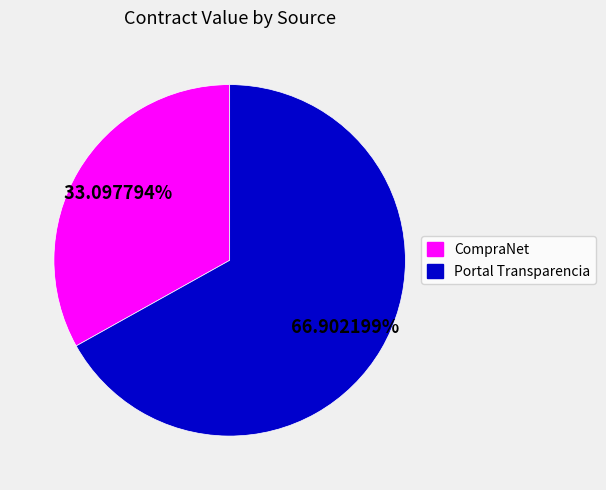

Is there any slice that represents more than half of the pie?

Yes